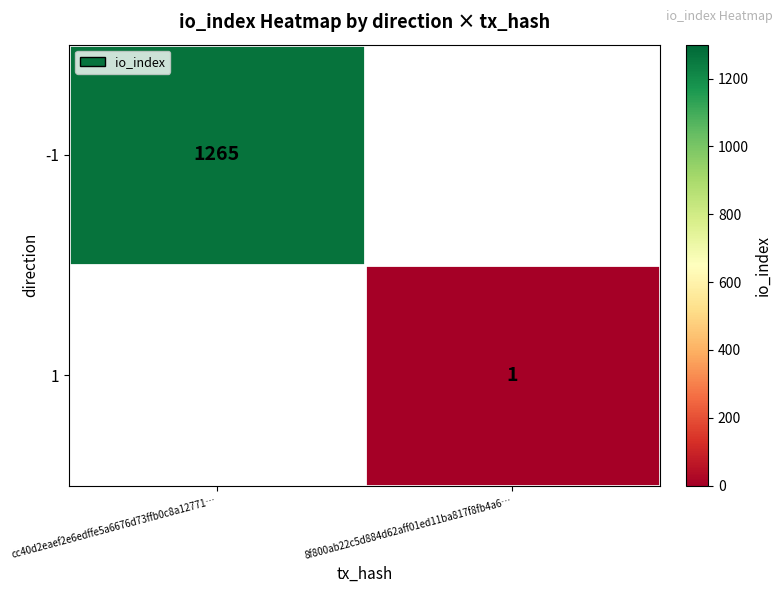

True or false: -1 has a value of 1265 at cc40d2eaef2e6edffe5a6676d73ffb0c8a12771….

True